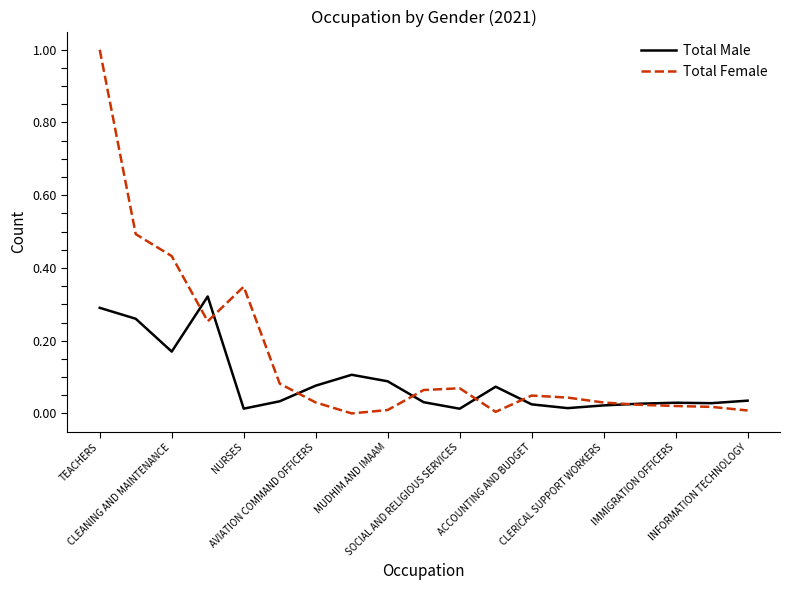

Does the chart have visible grid lines?

No